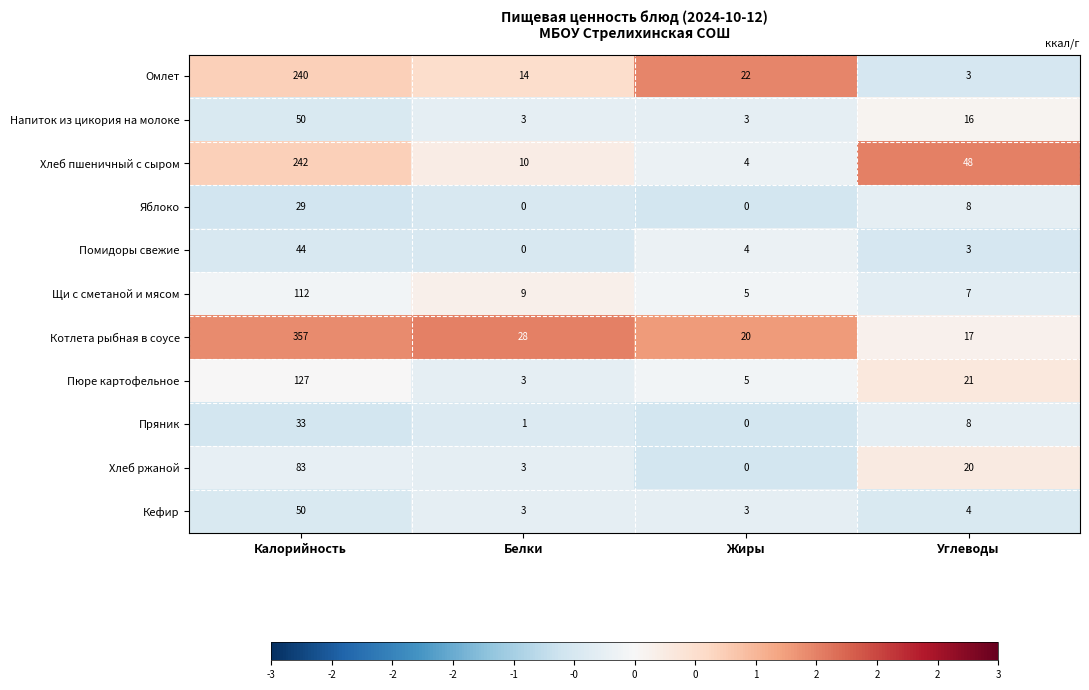

Between Калорийность and Жиры, which series saw the biggest shift?

Котлета рыбная в соусе